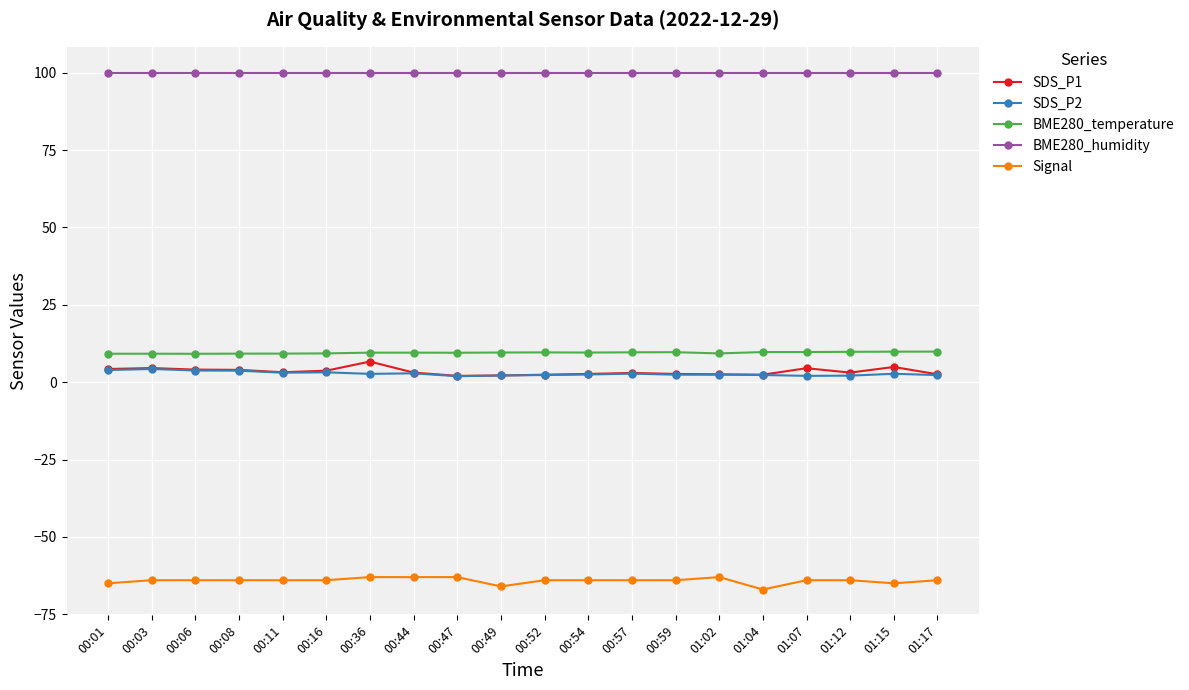

What is the smallest value displayed?

-67.0